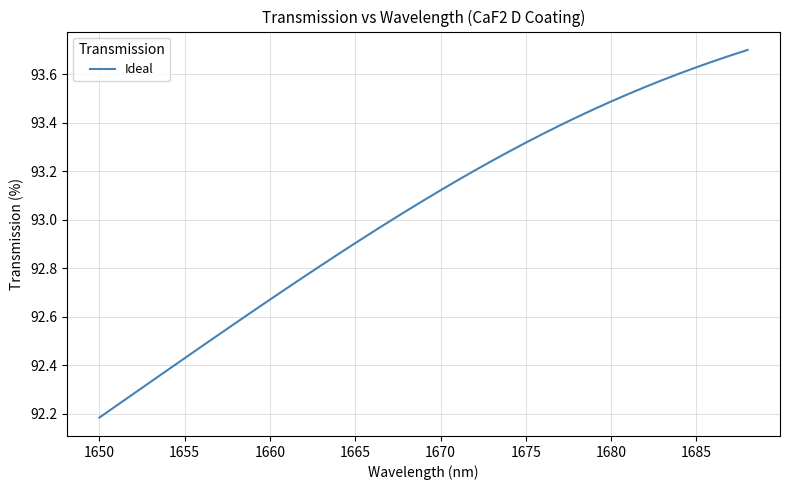

What is the difference between the maximum and minimum values?

1.5